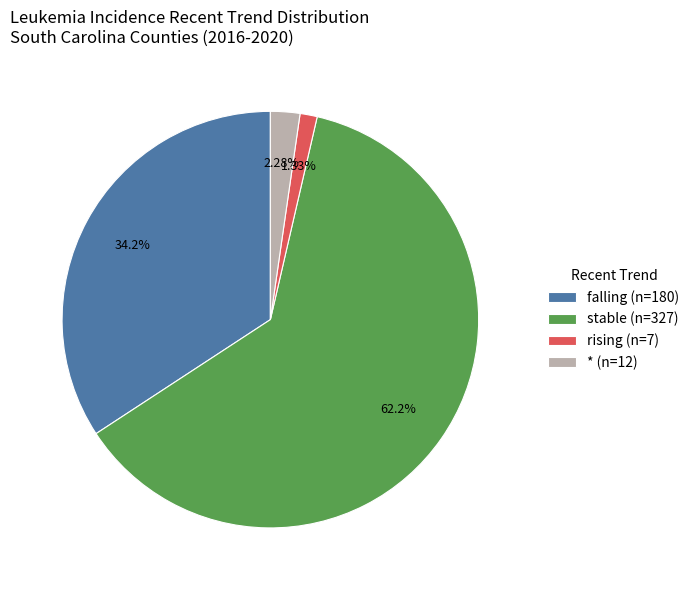

How many segments does this pie chart have?

4